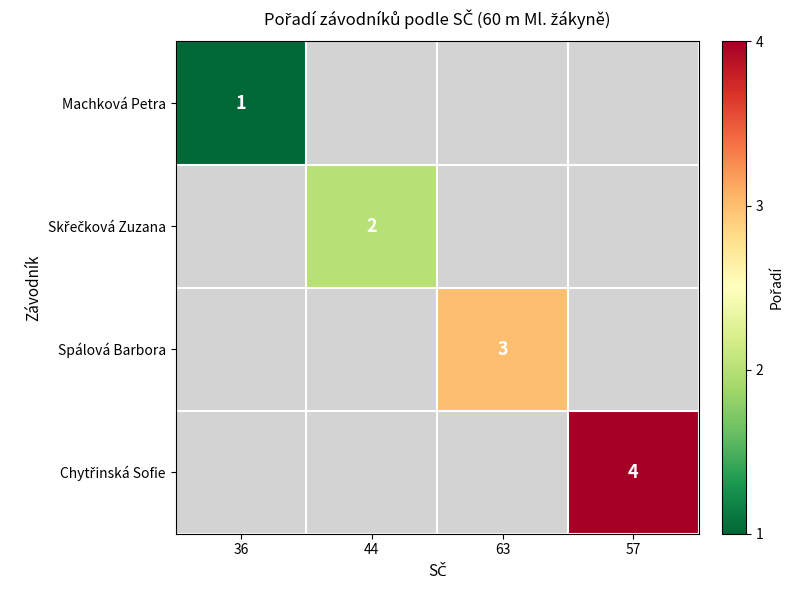

The value of Spálová Barbora at 63 is 3. True or false?

True